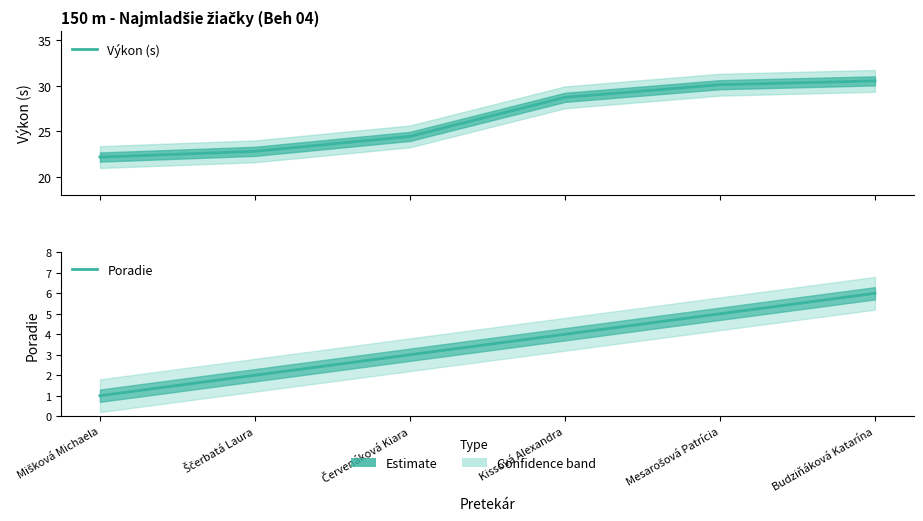

Rank the series by their average value, from highest to lowest.

Výkon (s), Poradie